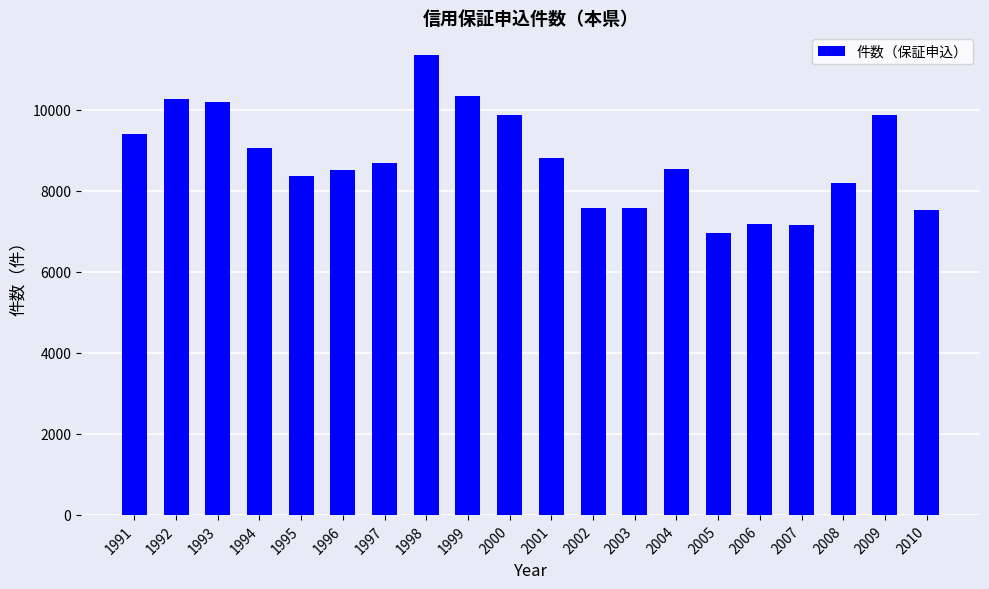

The value at 2006 is 3035. True or false?

False